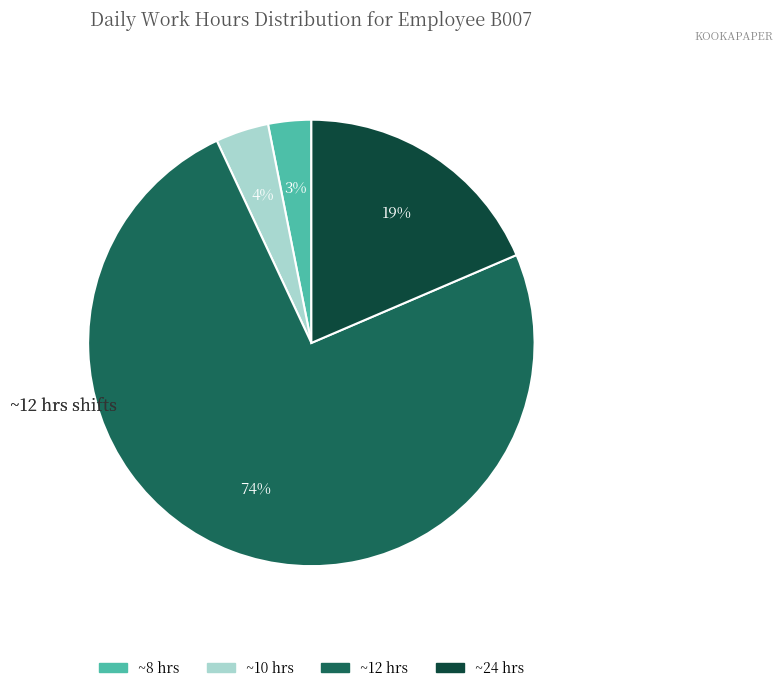

Combined, do ~24 hrs and ~12 hrs account for over 50%?

Yes